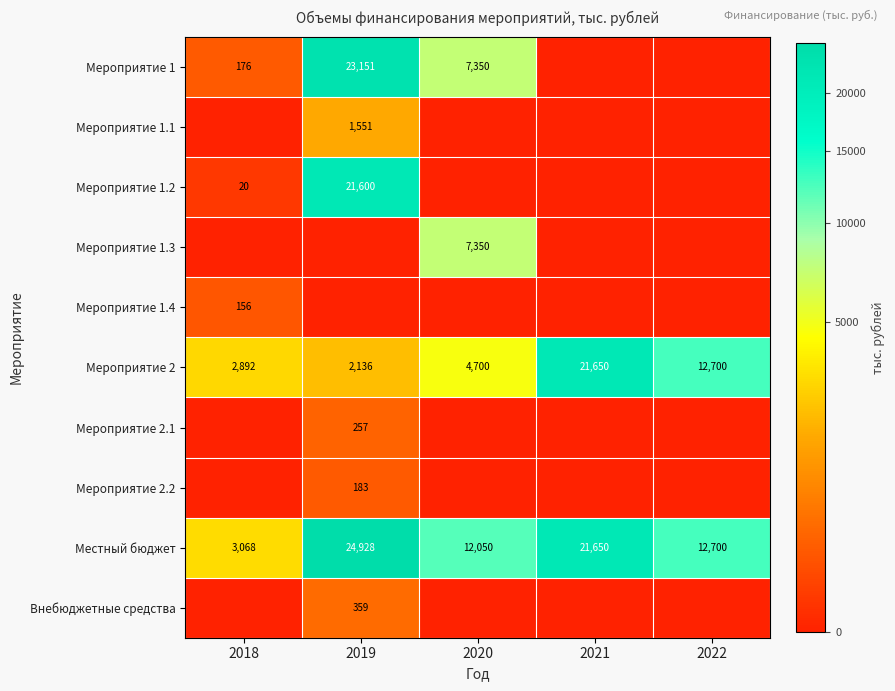

At which category is the sum across all series the highest?

2019